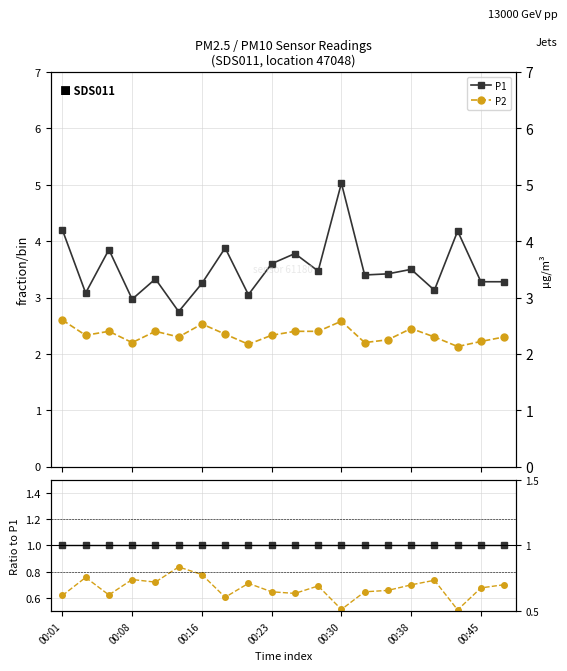

How many series are shown in this chart?

2